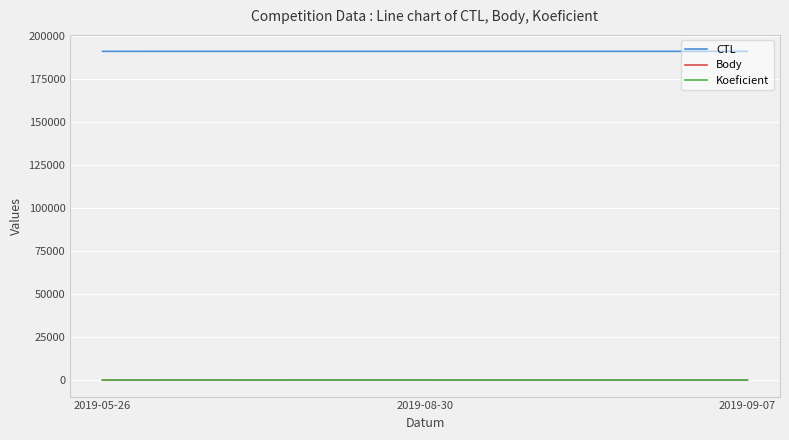

What is the sum of all Body values?

11